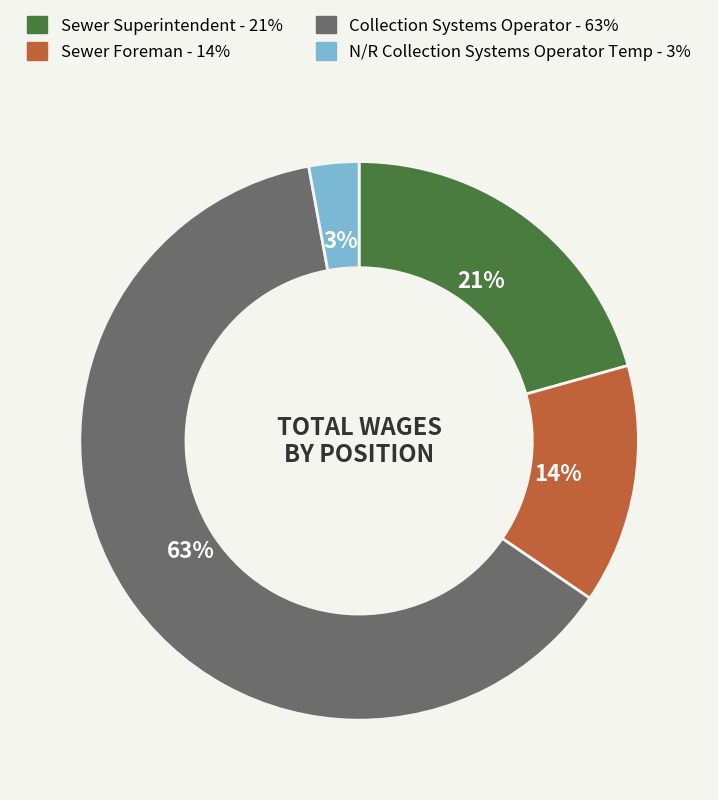

The Sewer Superintendent slice represents 21% of the pie. True or false?

True